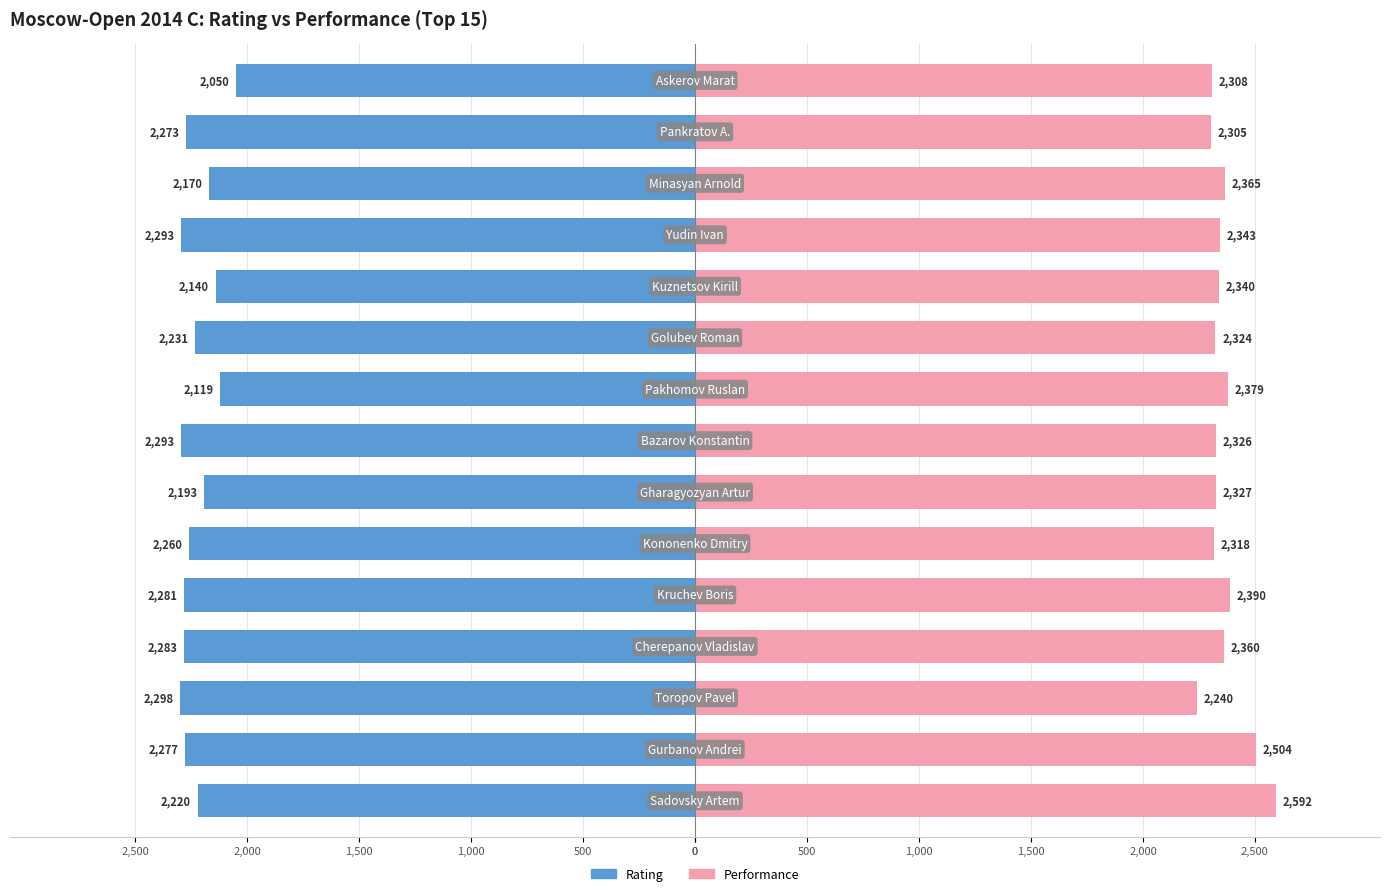

Which series has the largest range (max minus min)?

Performance